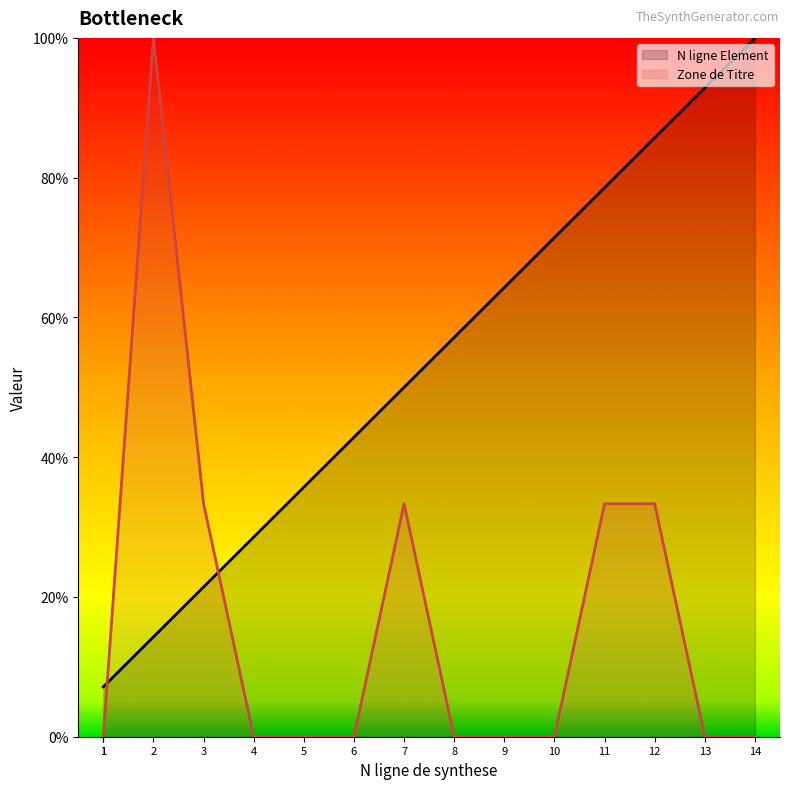

Between 4 and 13, which series saw the biggest shift?

N ligne Element